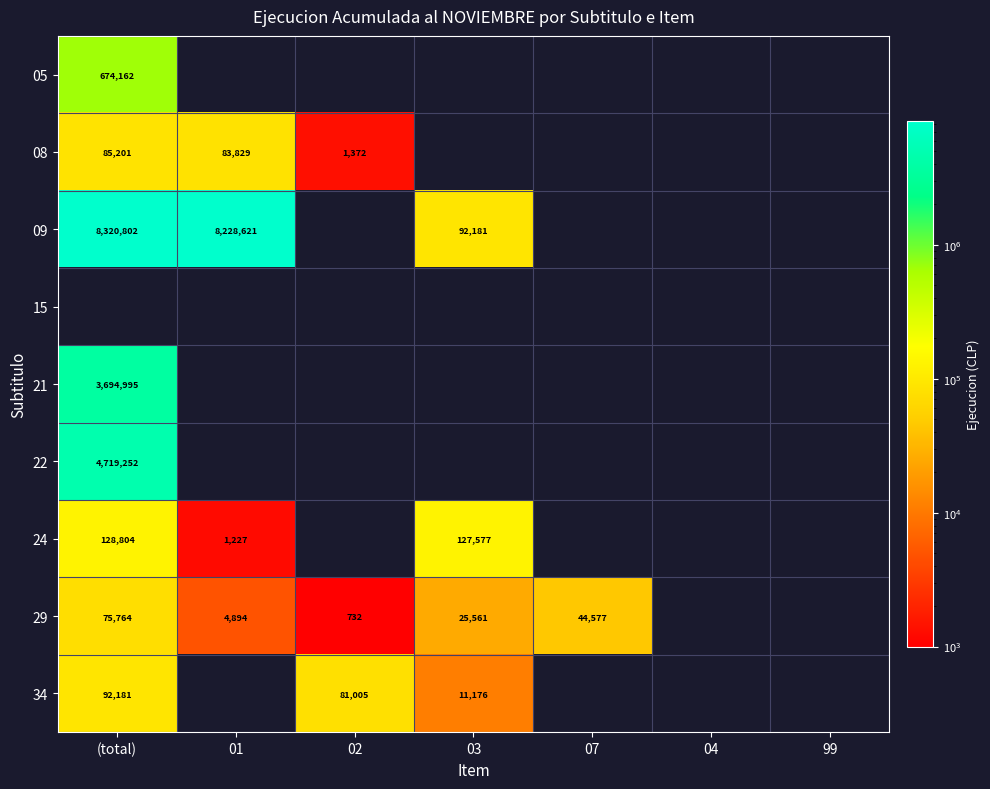

The value of 08 at 01 is 83829. True or false?

True